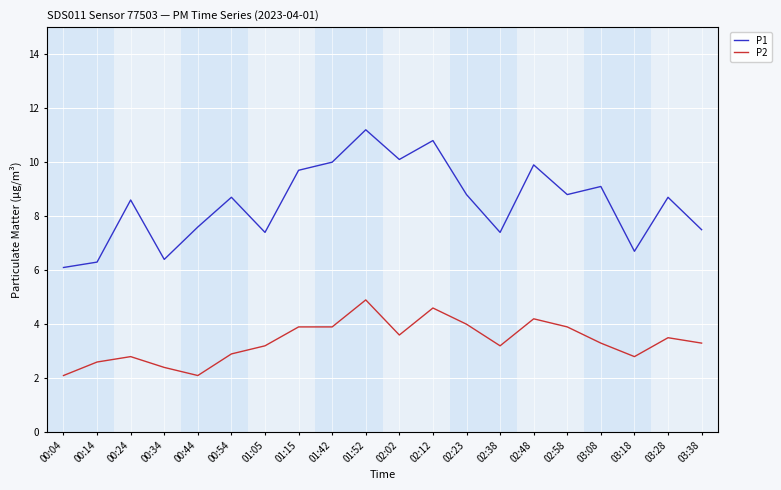

Reading left to right, what are all the values shown in this chart?

P1: 00:04=6.1	00:14=6.3	00:24=8.6	00:34=6.4	00:44=7.6	00:54=8.7	01:05=7.4	01:15=9.7	01:42=10.0	01:52=11.2	02:02=10.1	02:12=10.8	02:23=8.8	02:38=7.4	02:48=9.9	02:58=8.8	03:08=9.1	03:18=6.7	03:28=8.7	03:38=7.5
P2: 00:04=2.1	00:14=2.6	00:24=2.8	00:34=2.4	00:44=2.1	00:54=2.9	01:05=3.2	01:15=3.9	01:42=3.9	01:52=4.9	02:02=3.6	02:12=4.6	02:23=4.0	02:38=3.2	02:48=4.2	02:58=3.9	03:08=3.3	03:18=2.8	03:28=3.5	03:38=3.3